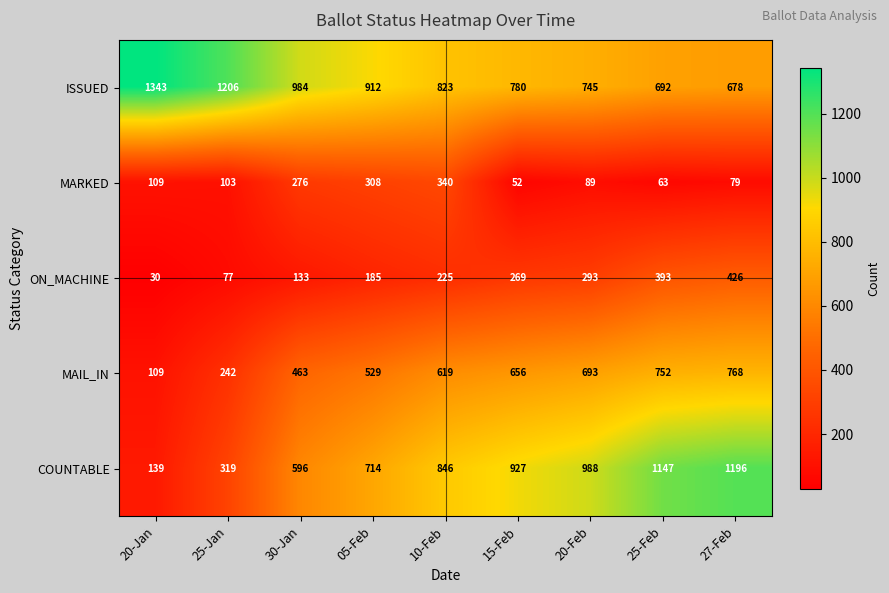

Which category has the lowest value across all series?

20-Jan